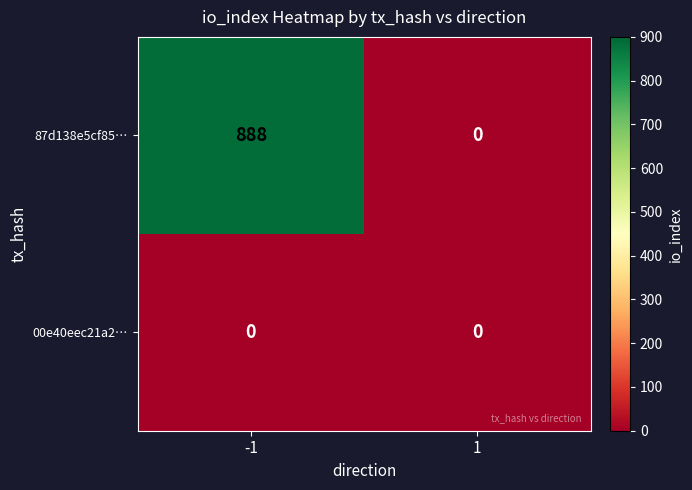

Which label corresponds to the largest value in the chart?

-1